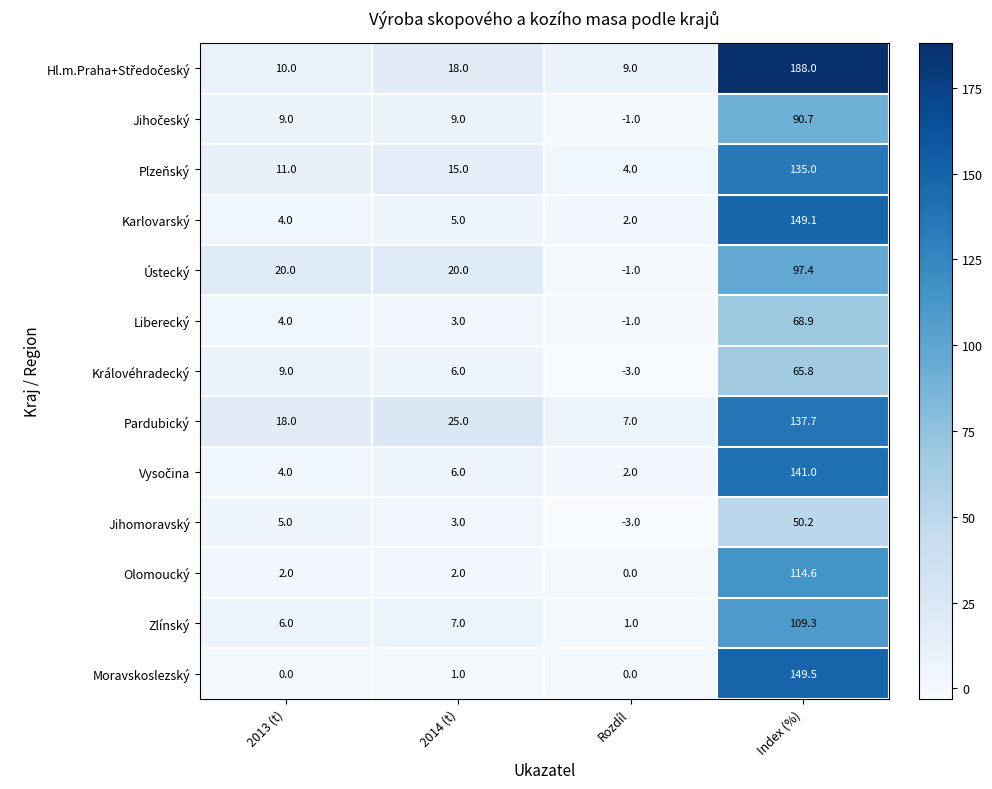

The value of Královéhradecký at Rozdíl is -1.2. True or false?

False